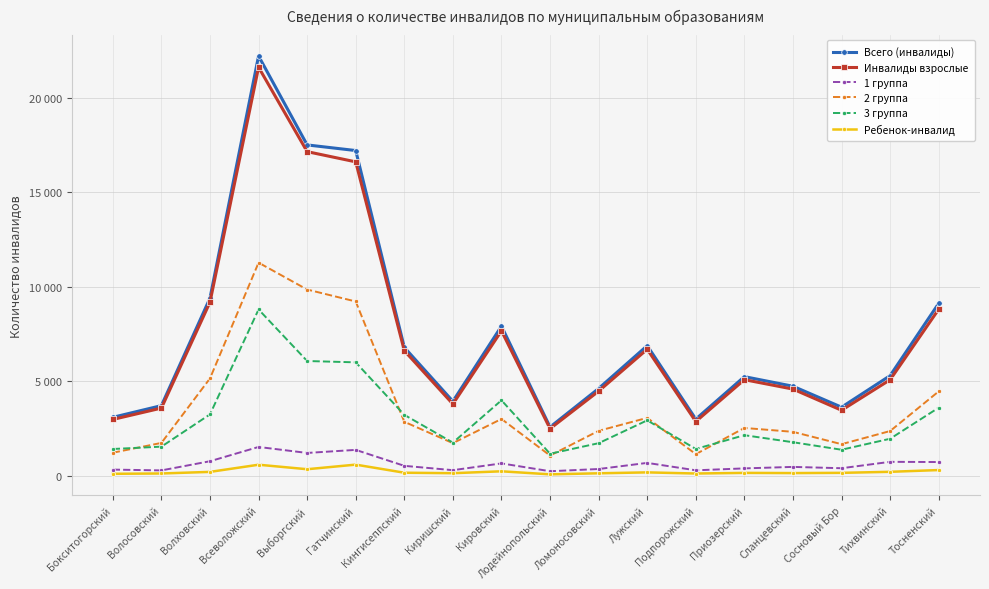

What are all the series names shown in the legend?

Всего (инвалиды), Инвалиды взрослые, 1 группа, 2 группа, 3 группа, Ребенок-инвалид